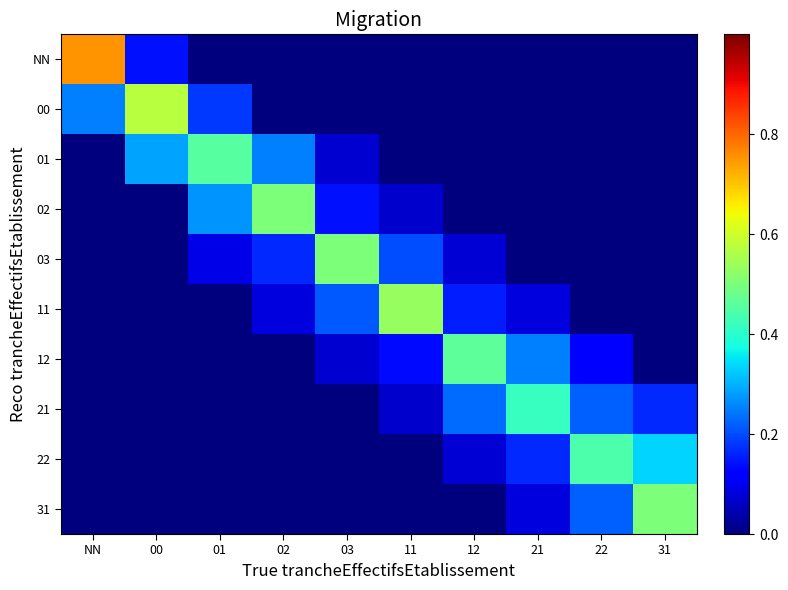

Reading right to left, transcribe all the data shown in this chart.

NN: 31=0.0	22=0.0	21=0.0	12=0.0	11=0.0	03=0.0	02=0.0	01=0.0	00=0.1	NN=0.8
00: 31=0.0	22=0.0	21=0.0	12=0.0	11=0.0	03=0.0	02=0.0	01=0.2	00=0.6	NN=0.2
01: 31=0.0	22=0.0	21=0.0	12=0.0	11=0.0	03=0.1	02=0.2	01=0.5	00=0.3	NN=0.0
02: 31=0.0	22=0.0	21=0.0	12=0.0	11=0.1	03=0.1	02=0.5	01=0.3	00=0.0	NN=0.0
03: 31=0.0	22=0.0	21=0.0	12=0.1	11=0.2	03=0.5	02=0.2	01=0.1	00=0.0	NN=0.0
11: 31=0.0	22=0.0	21=0.1	12=0.2	11=0.5	03=0.2	02=0.1	01=0.0	00=0.0	NN=0.0
12: 31=0.0	22=0.1	21=0.2	12=0.5	11=0.1	03=0.1	02=0.0	01=0.0	00=0.0	NN=0.0
21: 31=0.2	22=0.2	21=0.4	12=0.2	11=0.1	03=0.0	02=0.0	01=0.0	00=0.0	NN=0.0
22: 31=0.3	22=0.4	21=0.2	12=0.1	11=0.0	03=0.0	02=0.0	01=0.0	00=0.0	NN=0.0
31: 31=0.5	22=0.2	21=0.1	12=0.0	11=0.0	03=0.0	02=0.0	01=0.0	00=0.0	NN=0.0